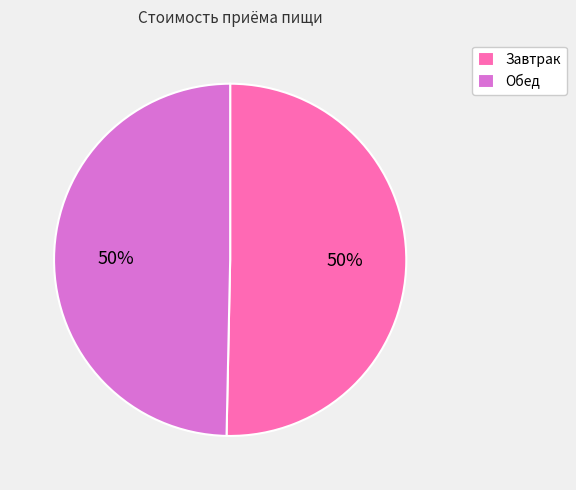

Do Обед and Завтрак together represent more than half of the pie?

Yes